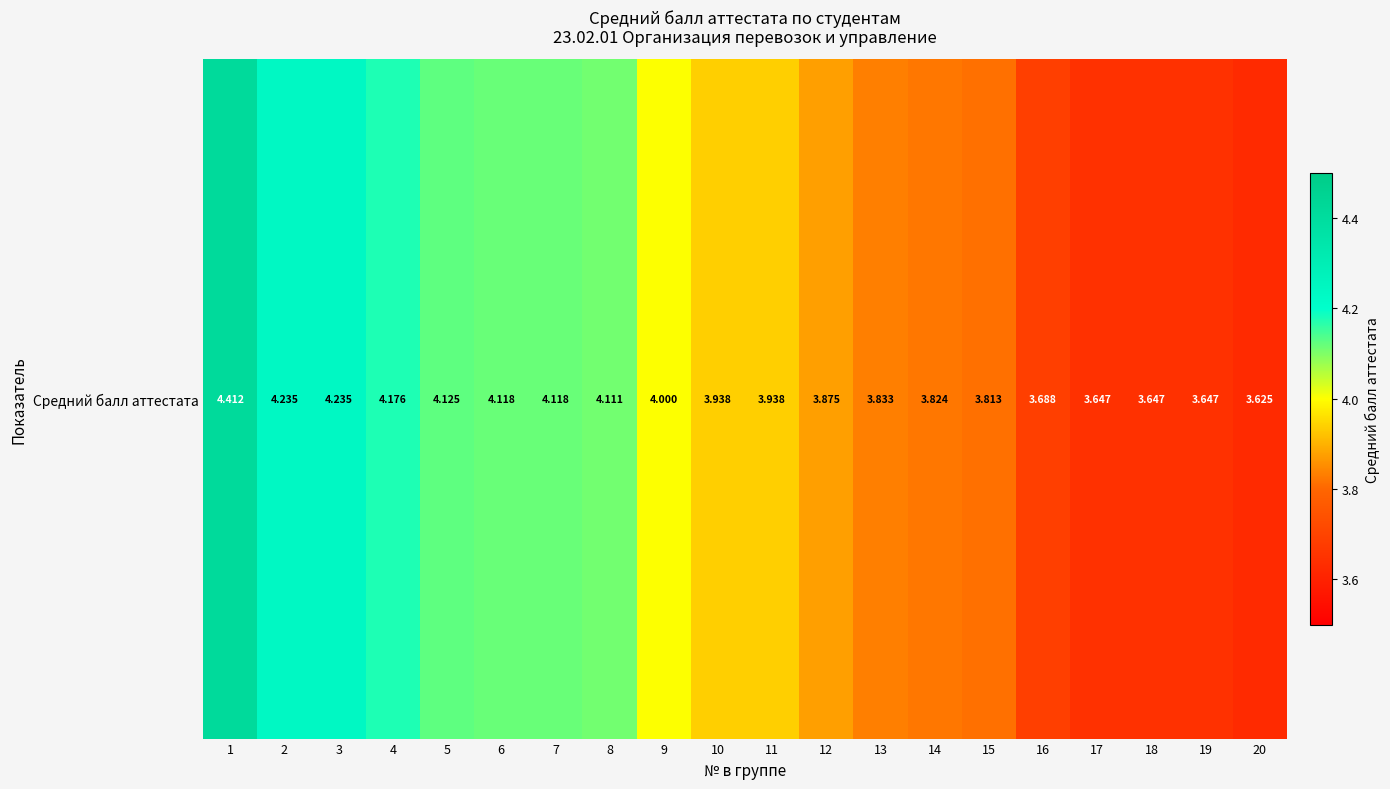

Reading left to right, extract all data points from this chart.

4.4	4.2	4.2	4.2	4.1	4.1	4.1	4.1	4.0	3.9	3.9	3.9	3.8	3.8	3.8	3.7	3.6	3.6	3.6	3.6